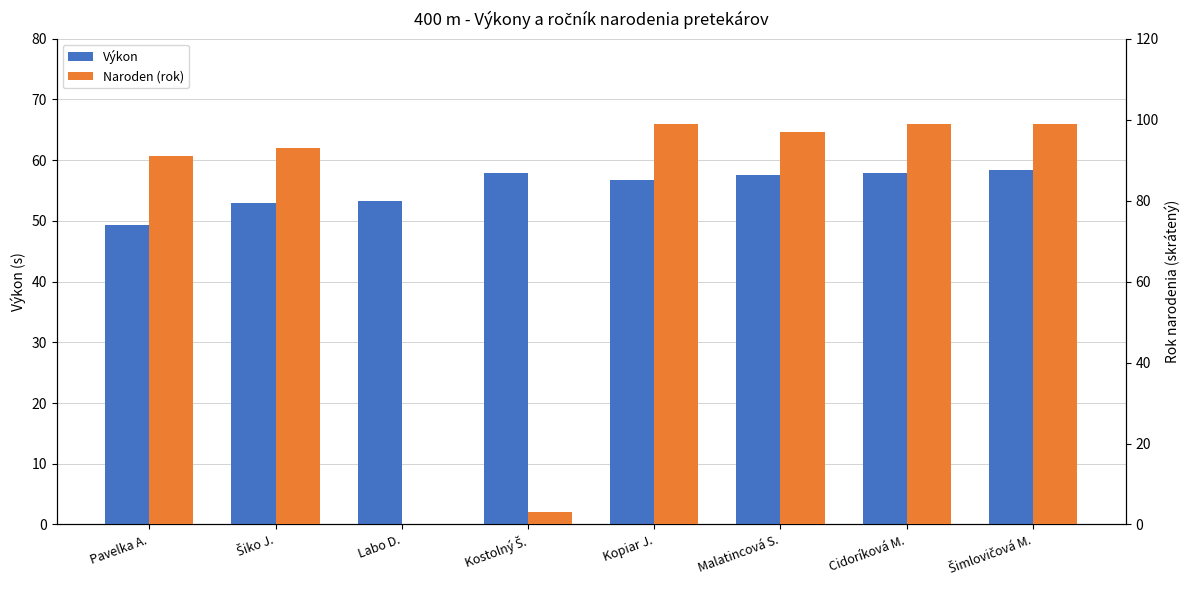

At which category is the sum across all series the highest?

Šimlovičová M.